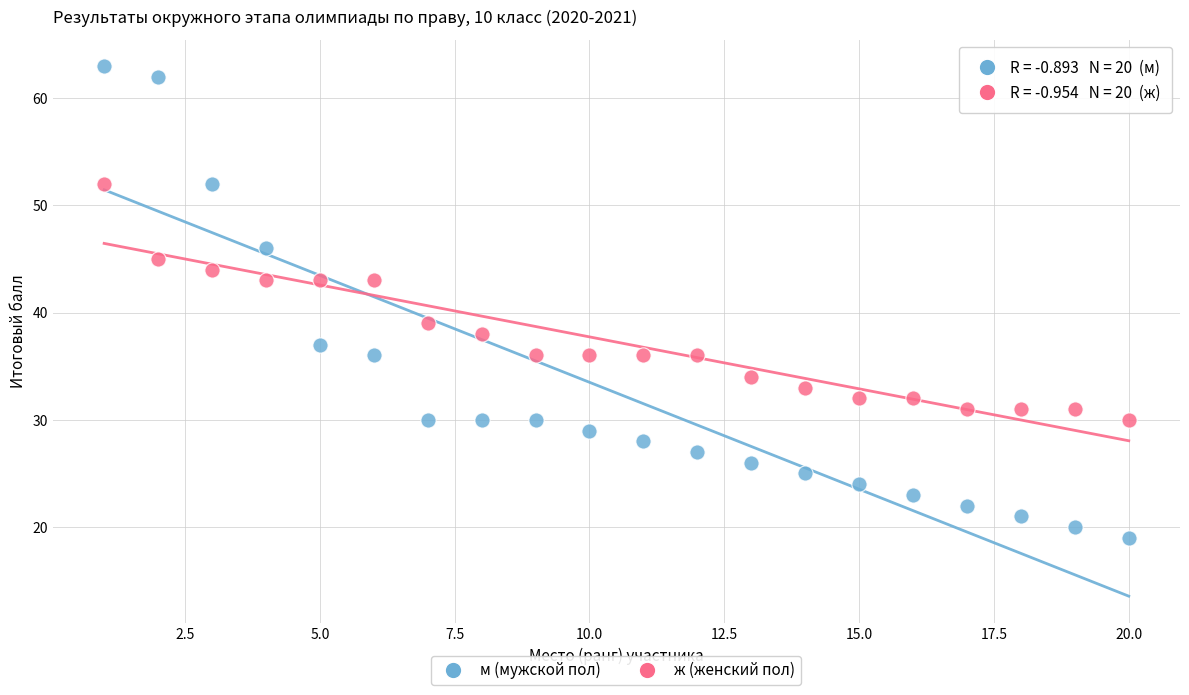

Across all data points, what is the range of X values (max minus min)?

19